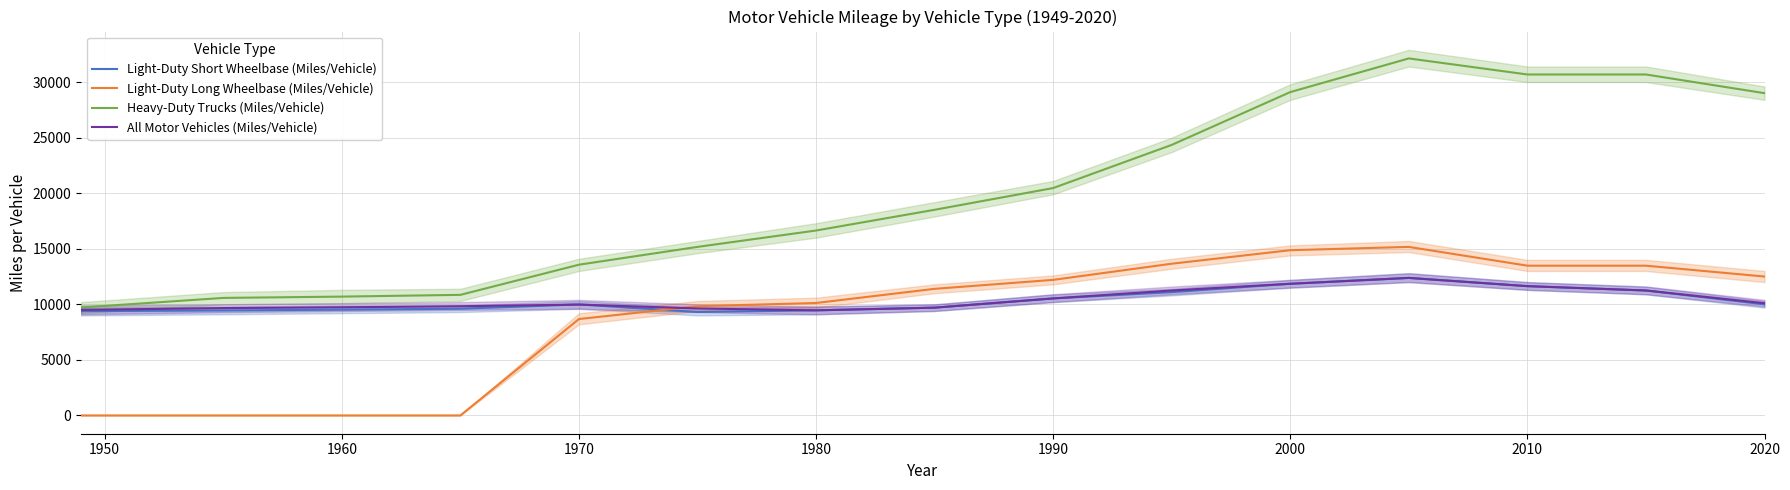

What is the maximum value for Heavy-Duty Trucks (Miles/Vehicle)?

32127